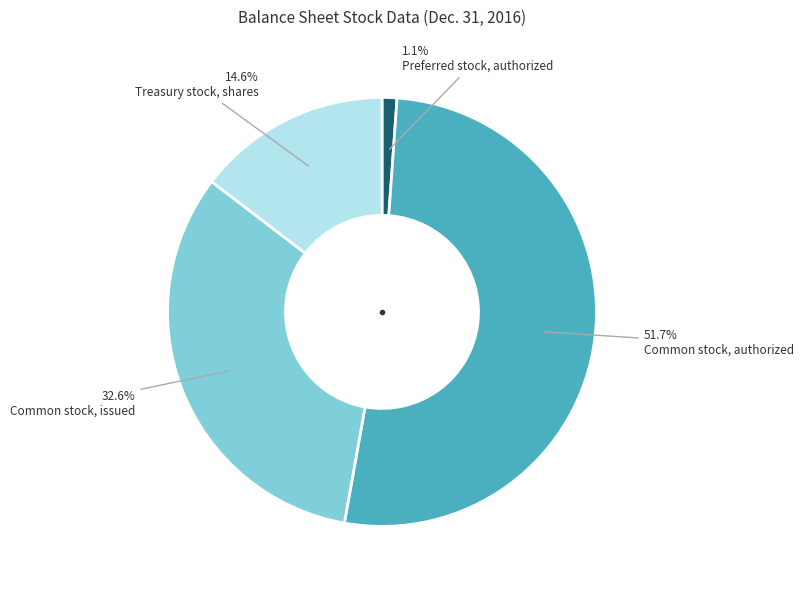

Is there any slice that represents more than half of the pie?

Yes